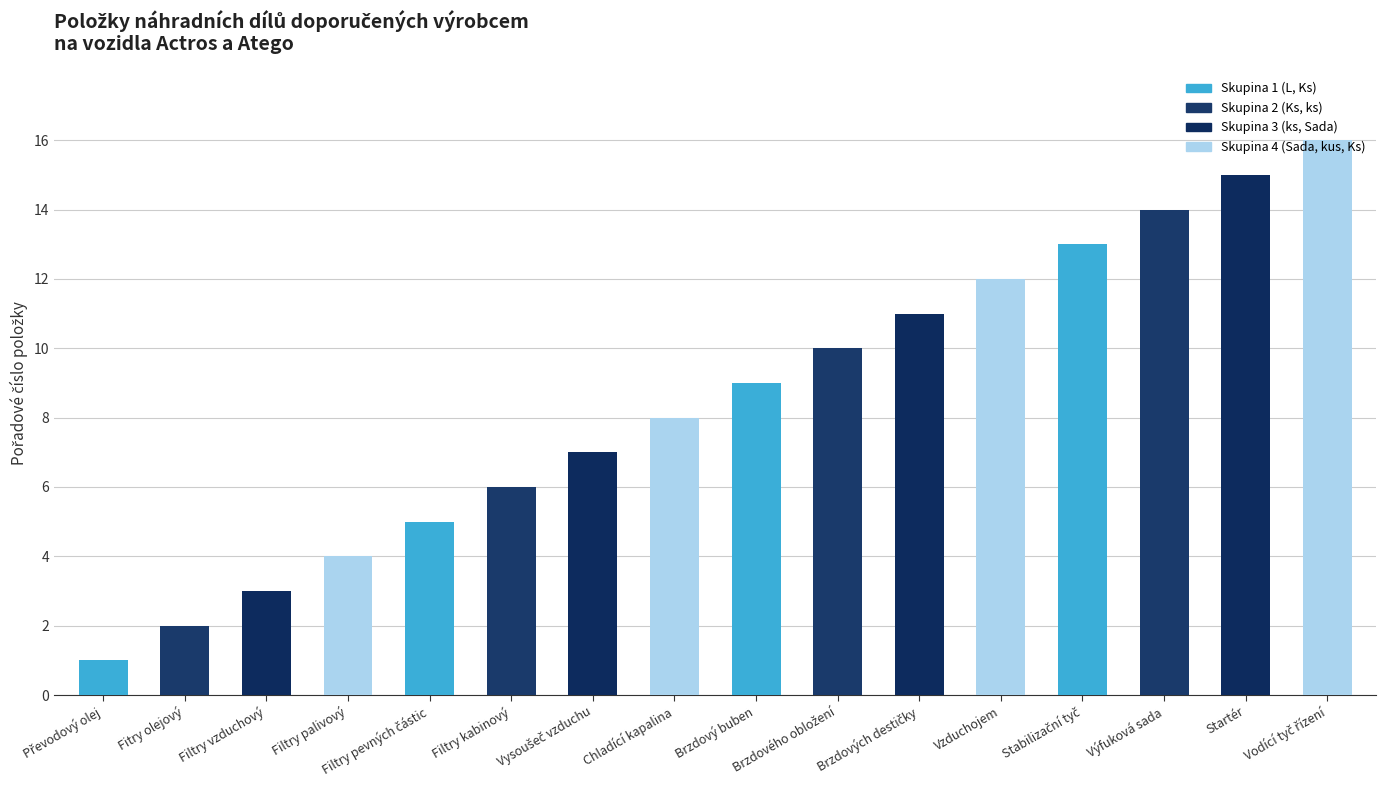

What is the greatest value displayed?

16